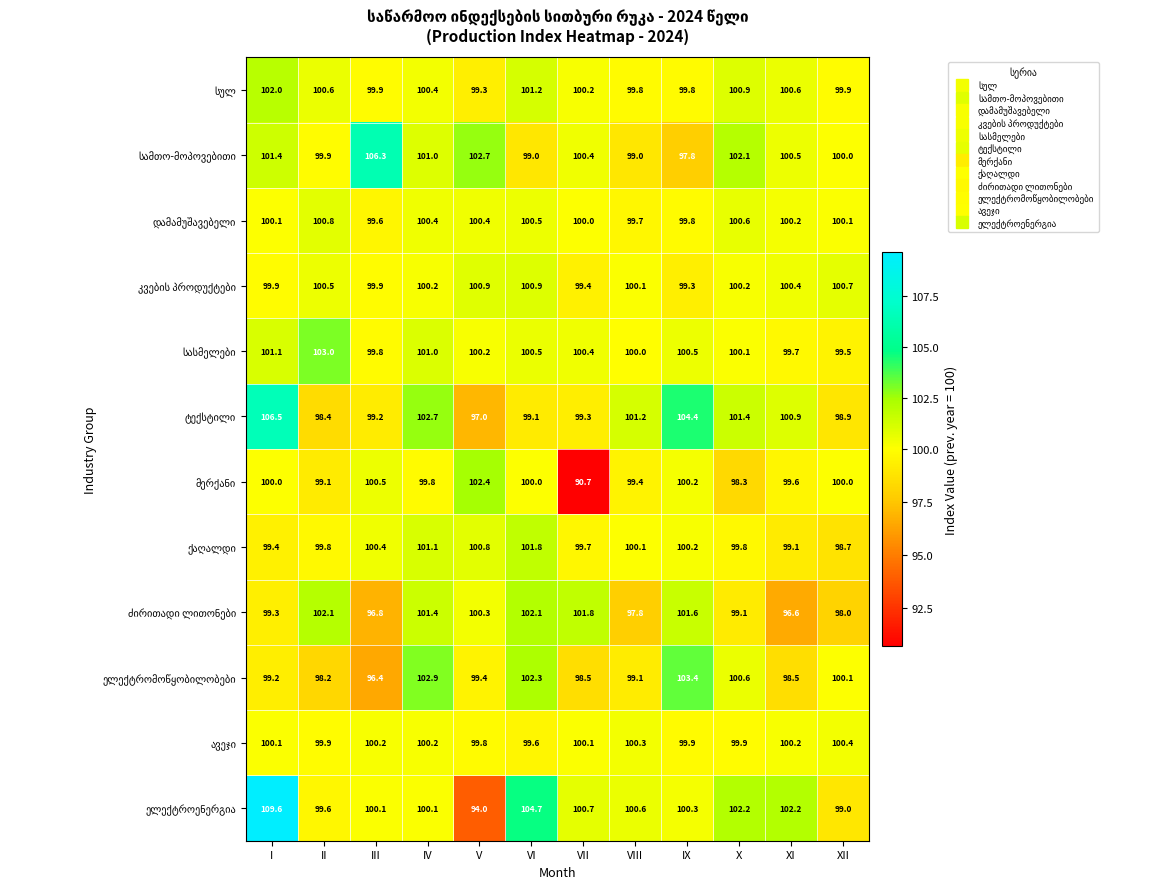

What is the maximum value shown in the chart?

109.6